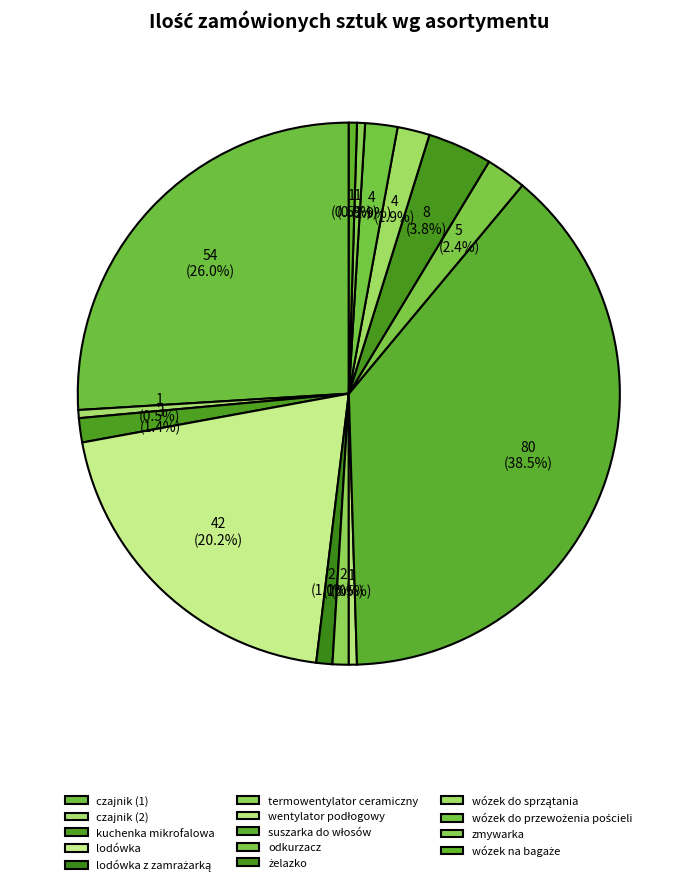

Is the sum of żelazko and lodówka z zamrażarką greater than half?

No